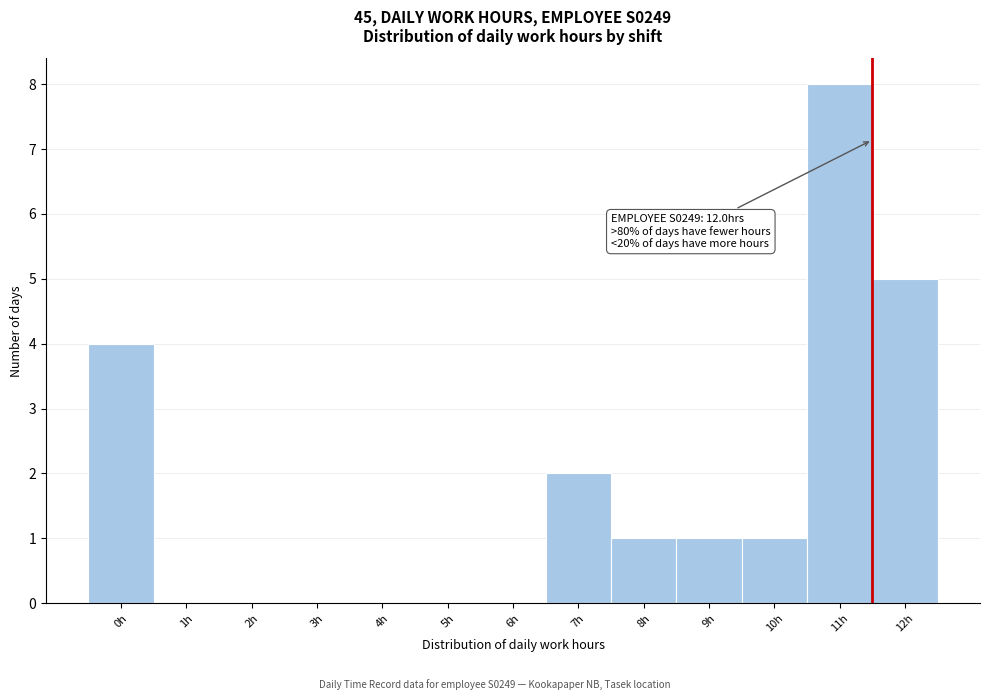

Reading left to right, what are all the values shown in this chart?

0h=4	1h=0	2h=0	3h=0	4h=0	5h=0	6h=0	7h=2	8h=1	9h=1	10h=1	11h=8	12h=5